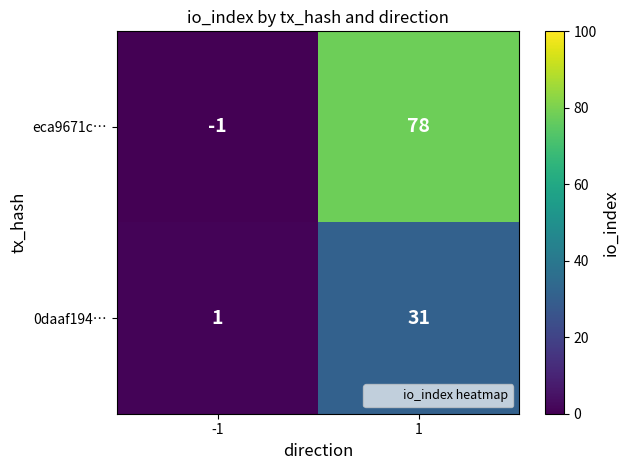

What is the difference between the 0daaf194… values at 1 and -1?

30